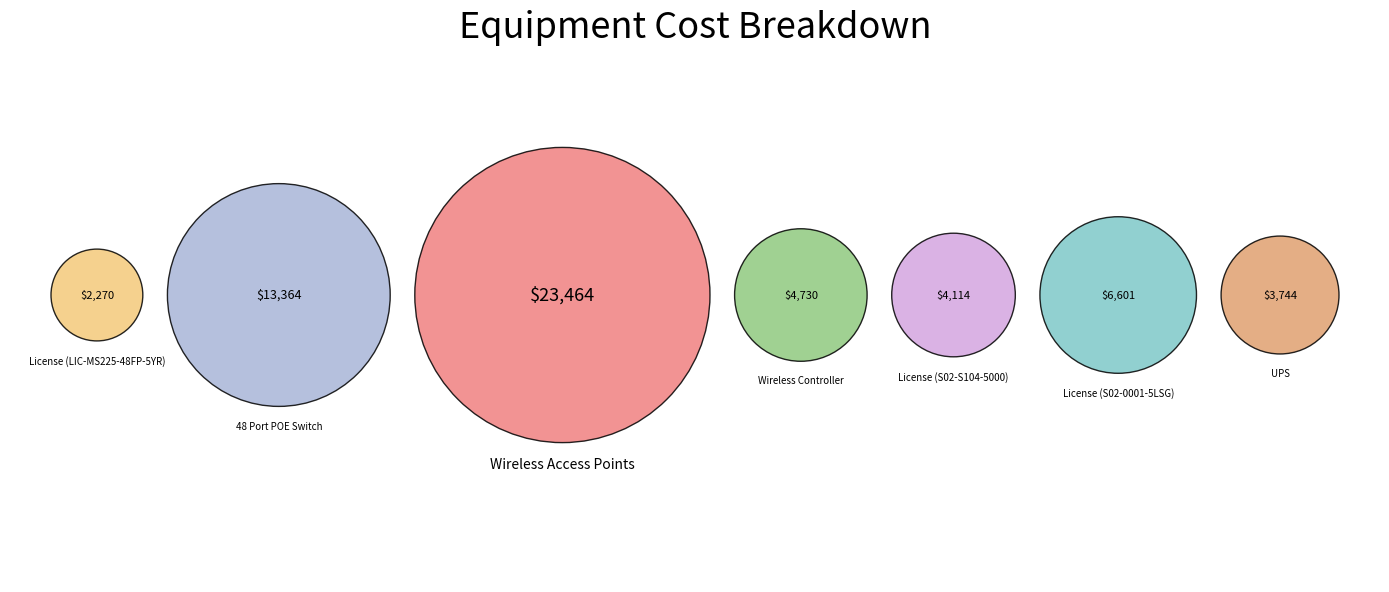

Rank the categories by value from highest to lowest.

Wireless Access Points, 48 Port POE Switch, License (S02-0001-5LSG), Wireless Controller, License (S02-S104-5000), UPS, License (LIC-MS225-48FP-5YR)